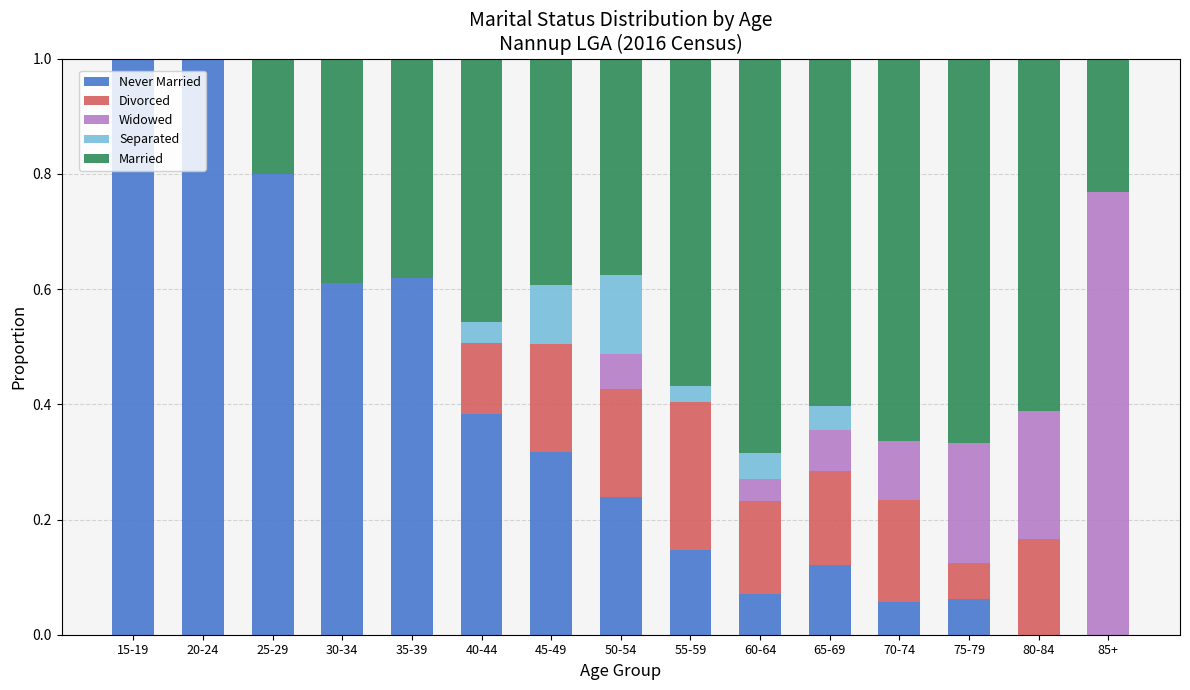

Is it true that Separated equals 0.0 at 85+?

True